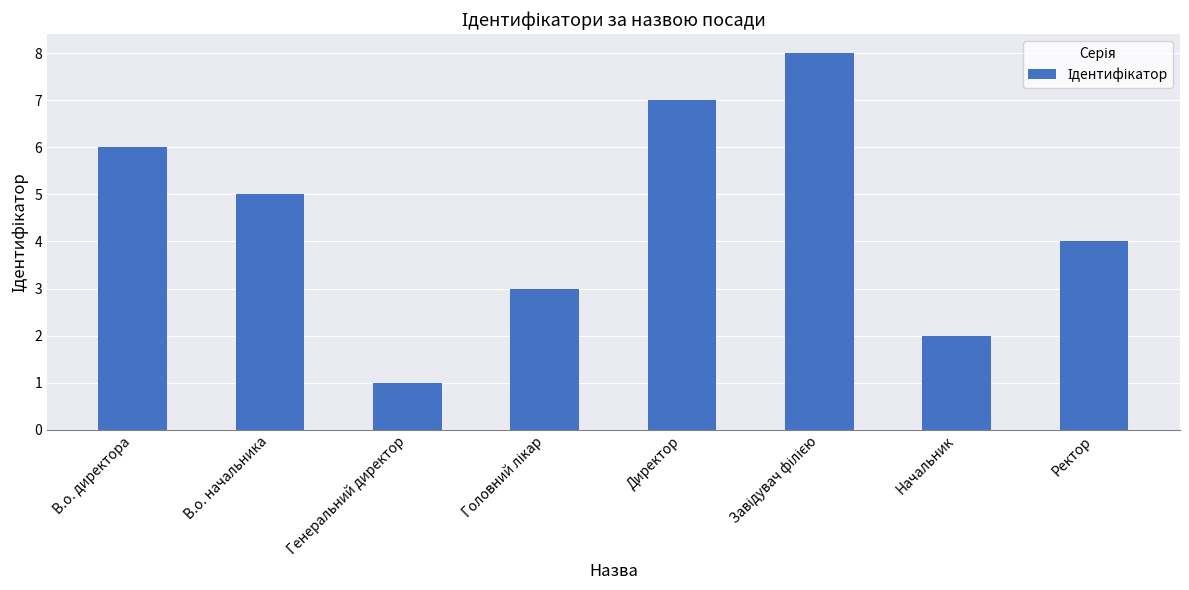

What is the greatest value displayed?

8